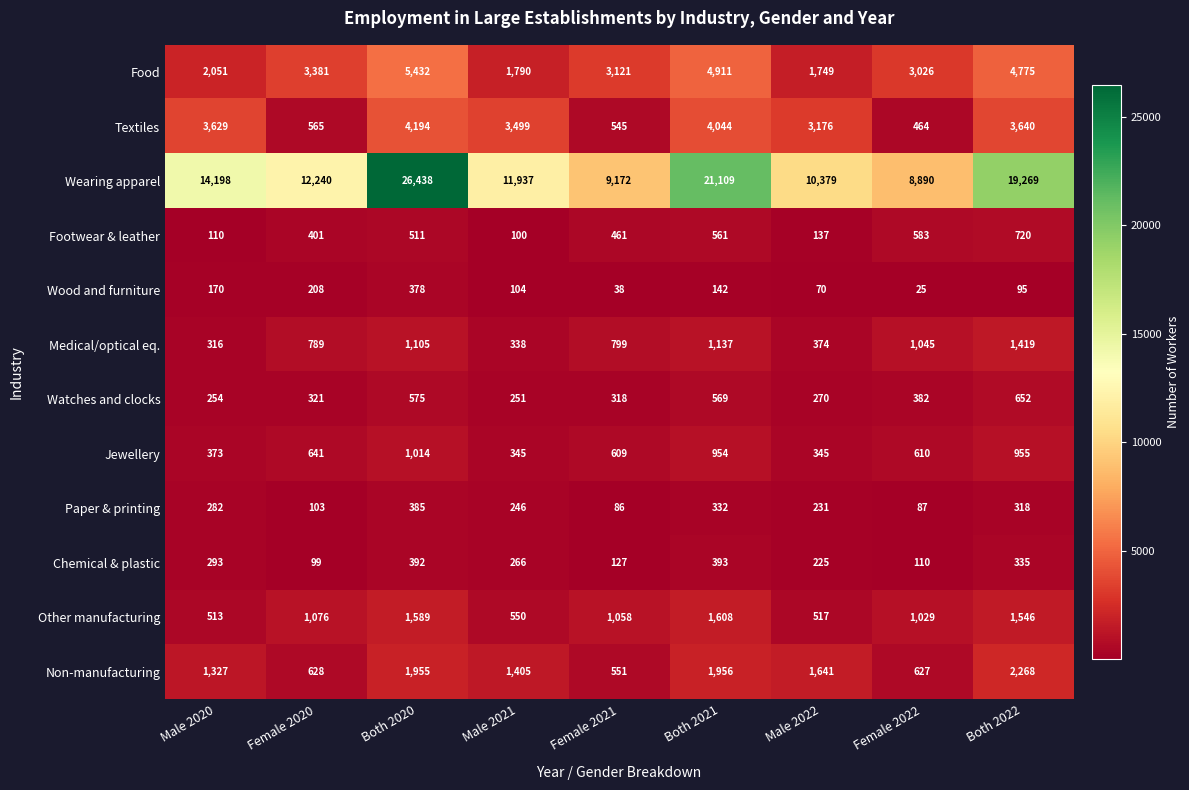

At which category is the sum across all series the highest?

Both 2020